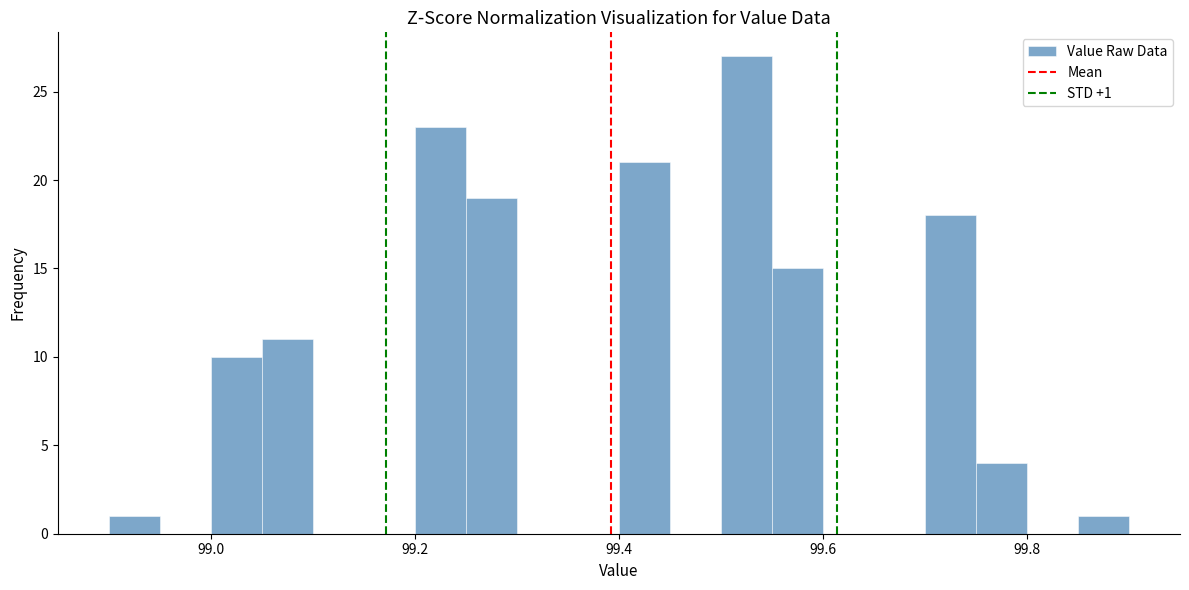

Read against the x-axis, roughly where is the centre of the tallest bar?

99.52